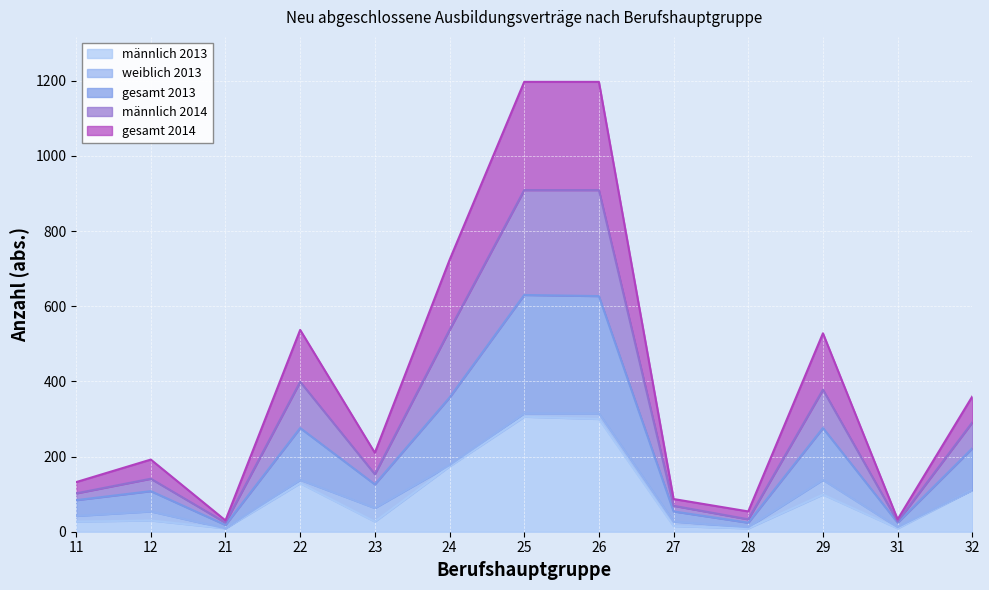

How many interior local peaks does the gesamt 2014 series have?

3